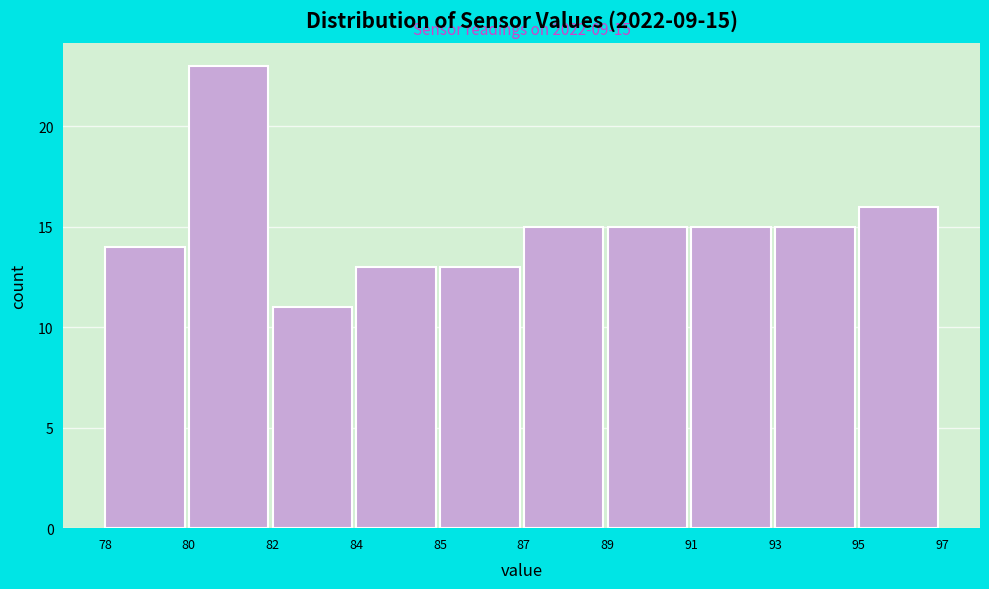

Reading left to right, extract all data points from this chart.

14	23	11	13	13	15	15	15	15	16